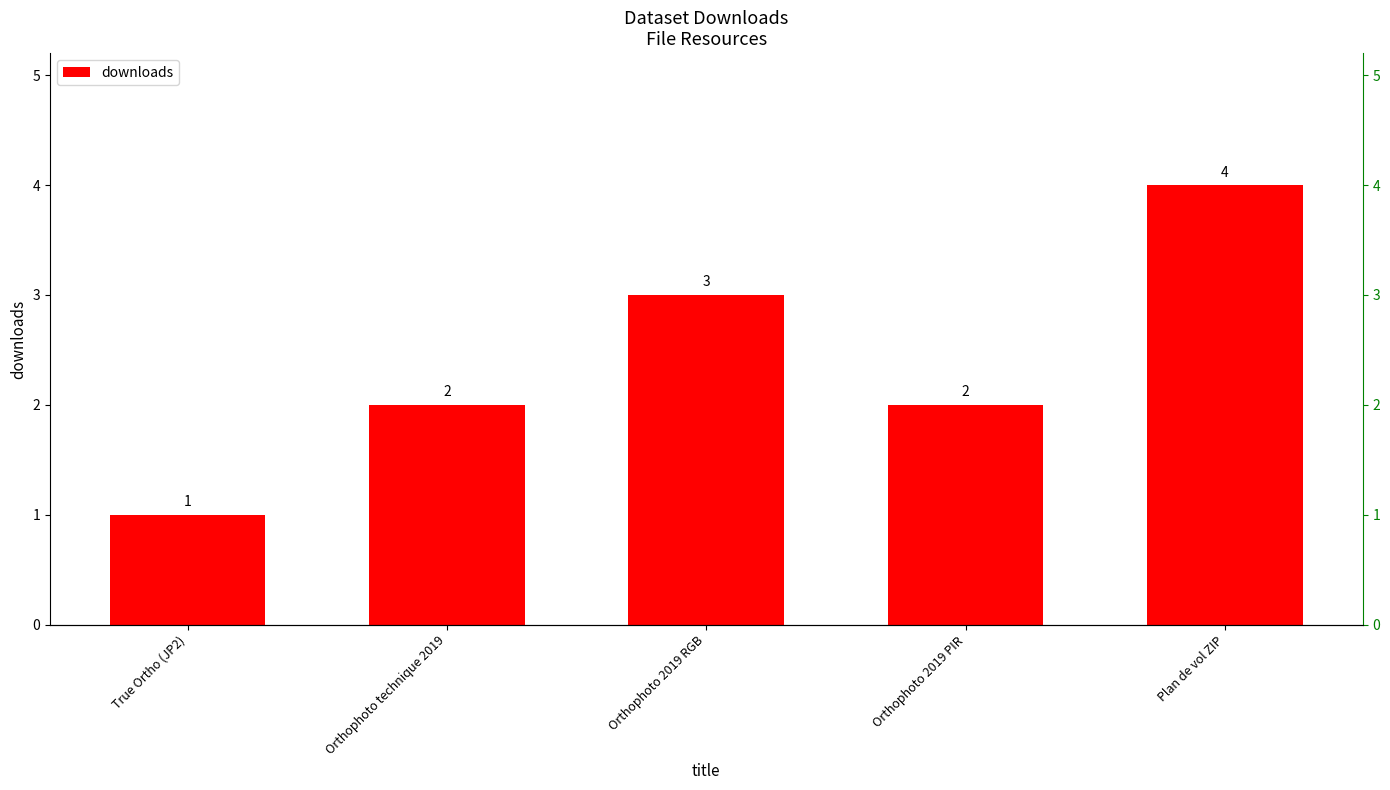

Are the bars grouped side by side (vs. stacked)?

No